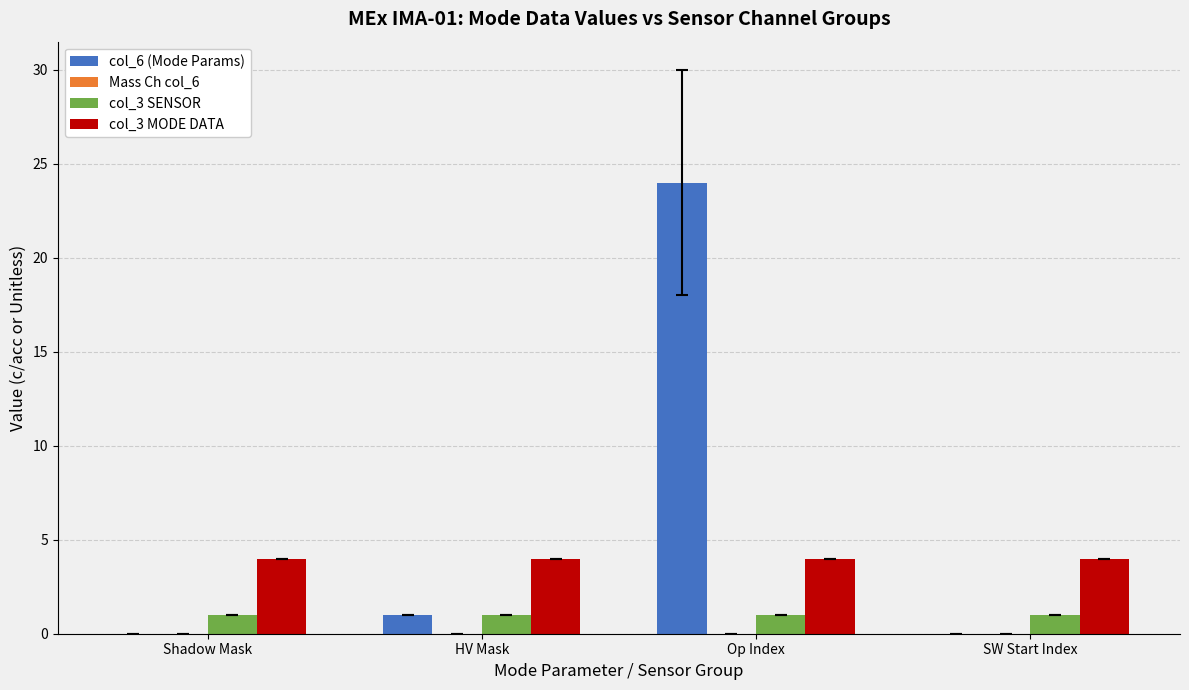

What is the total value across all series at HV Mask?

6